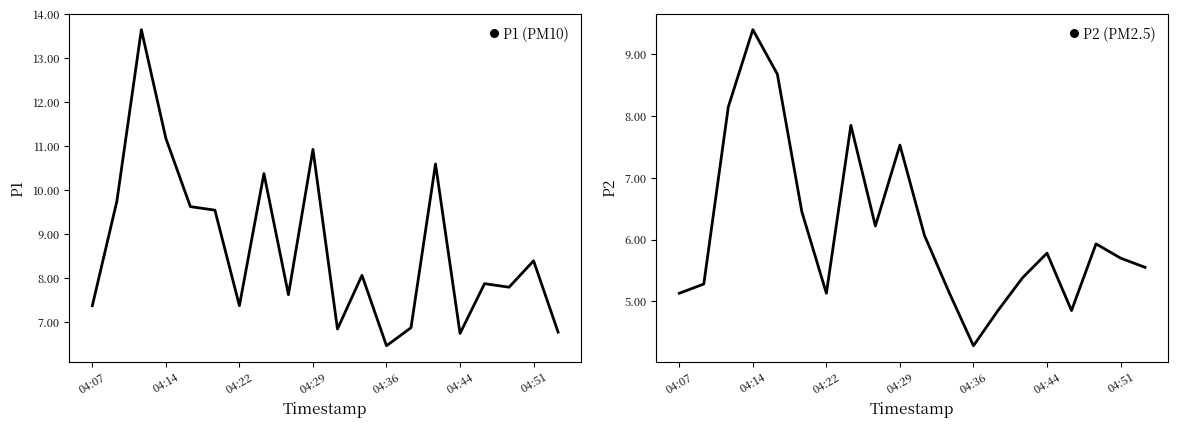

What is the highest value of the P1 (PM10) series?

13.7